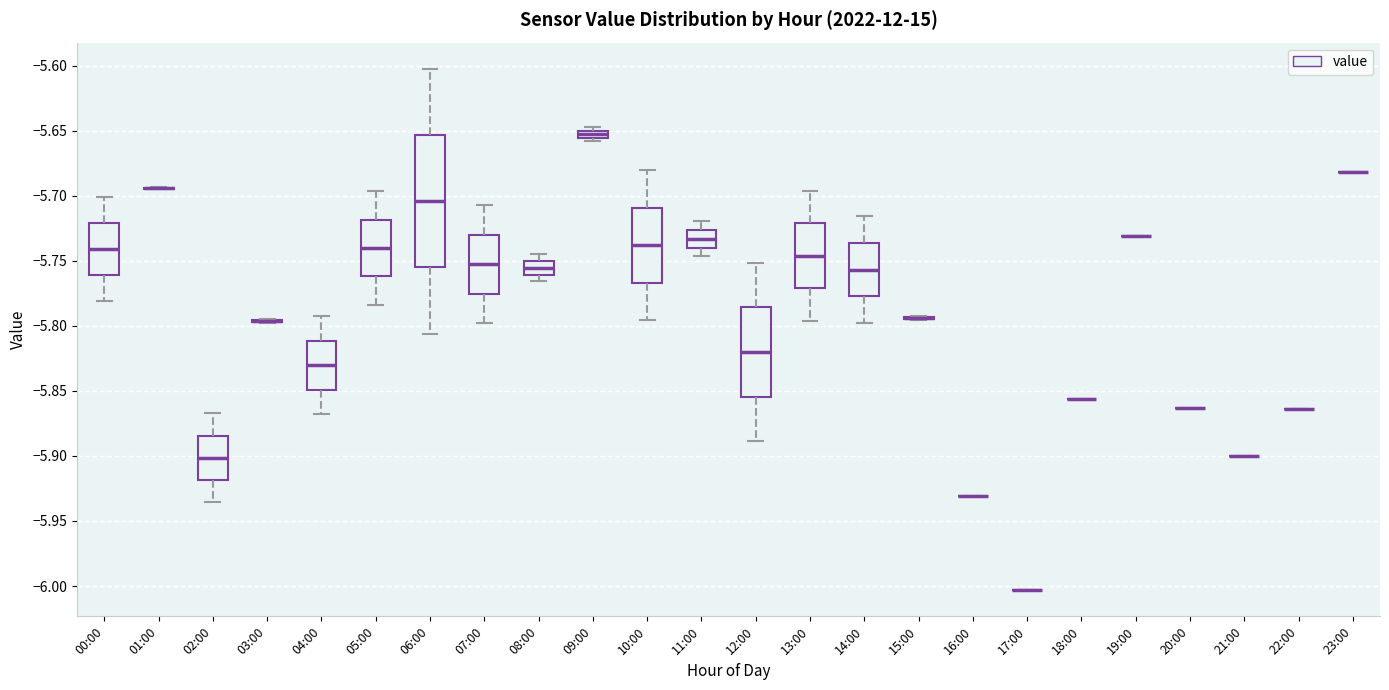

Comparing the boxes themselves (not the whiskers), which one is the tallest?

06:00